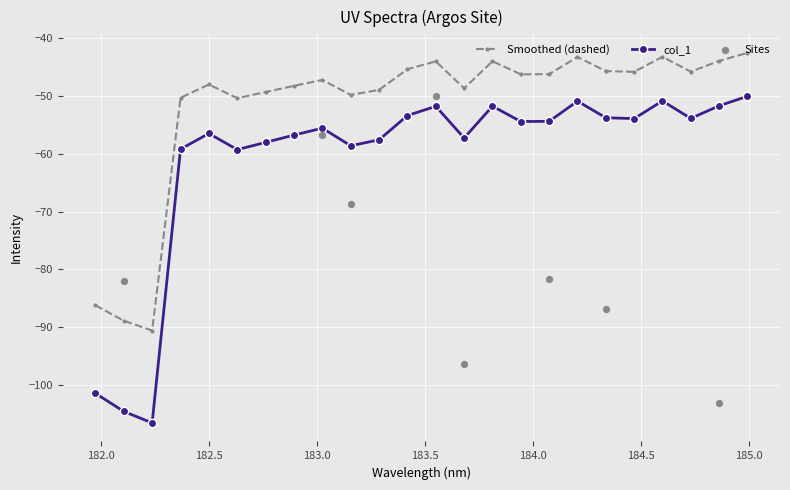

Between 184.8600909338 and 184.46687888, which is larger?

184.8600909338